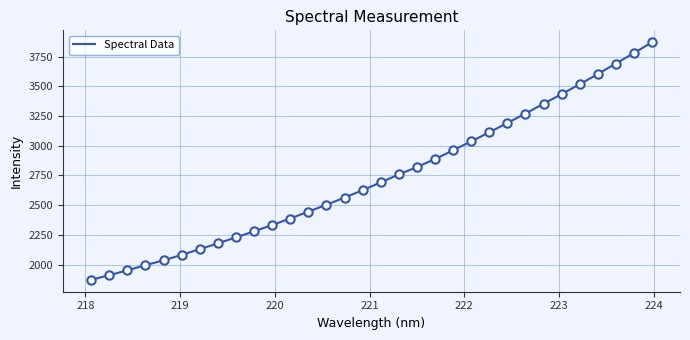

What is the minimum value shown in the chart?

1871.4